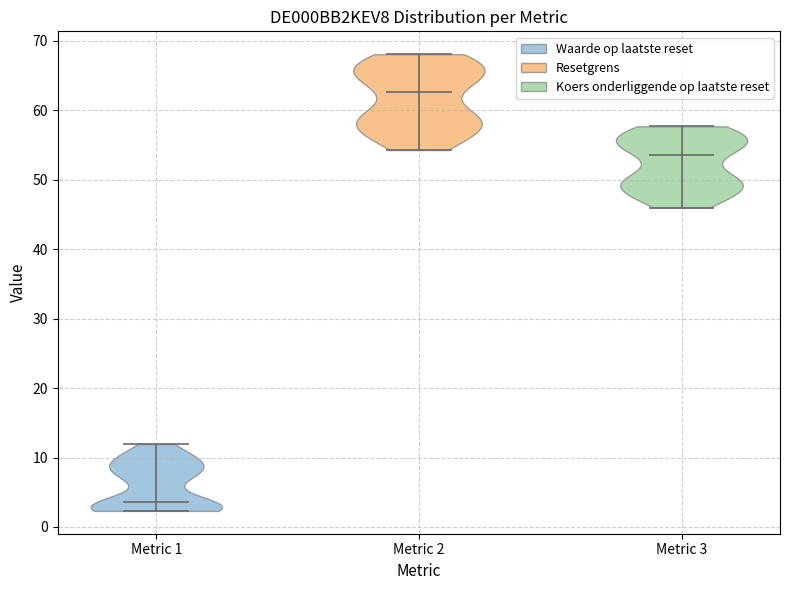

Which violin has the highest median line?

Metric 2